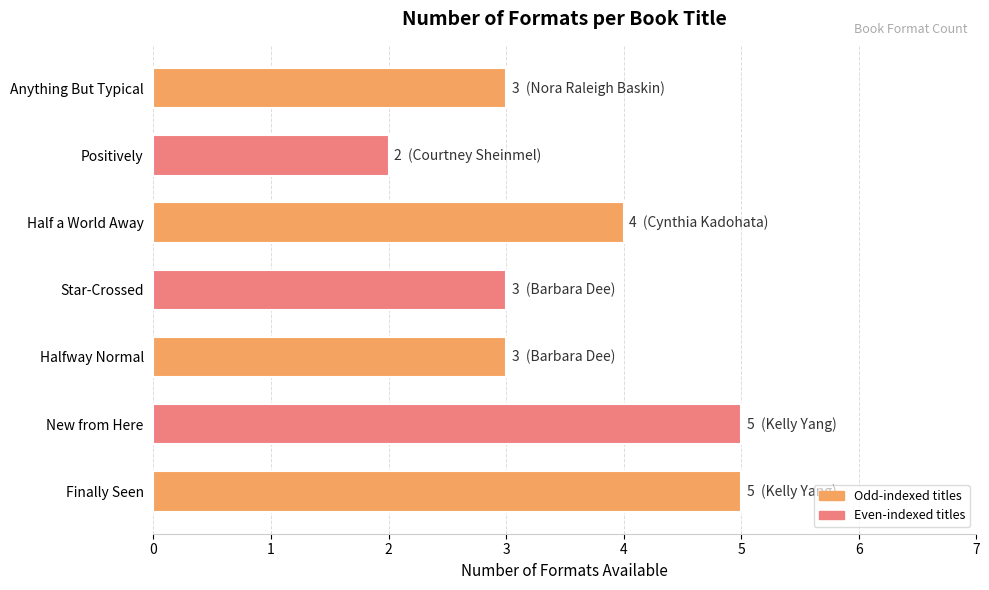

How many distinct data groups are displayed?

1